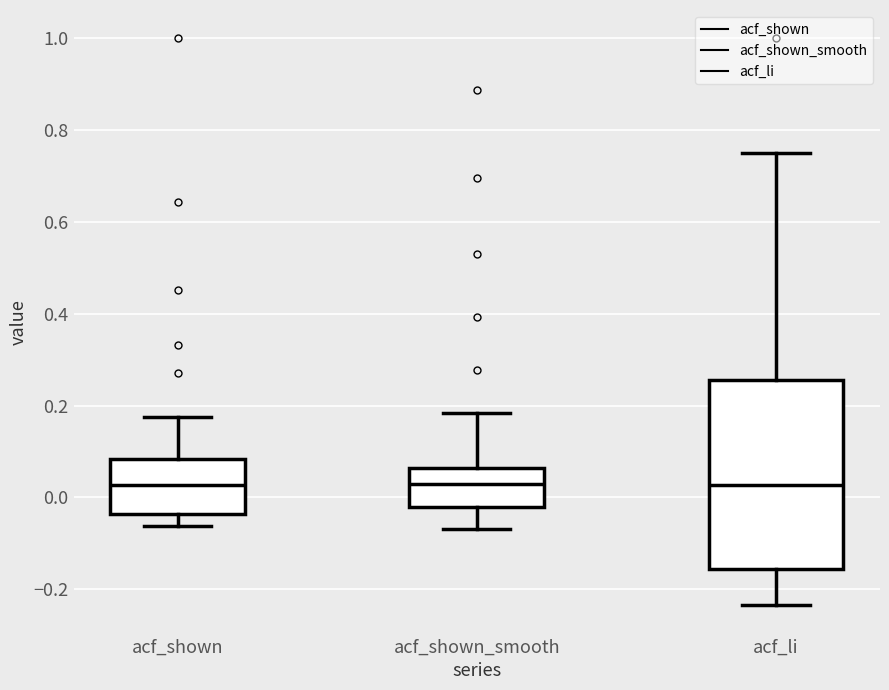

Reading left to right, read every box against the y-axis: the position of its median line, the range the box covers, and the ends of its whiskers. The values are not printed on the chart, so give them approximately, as read against the axis.

acf_shown: median 0.02, box -0.04 to 0.08, whiskers -0.06 to 0.18
acf_shown_smooth: median 0.02, box -0.02 to 0.06, whiskers -0.06 to 0.18
acf_li: median 0.02, box -0.16 to 0.26, whiskers -0.24 to 0.76